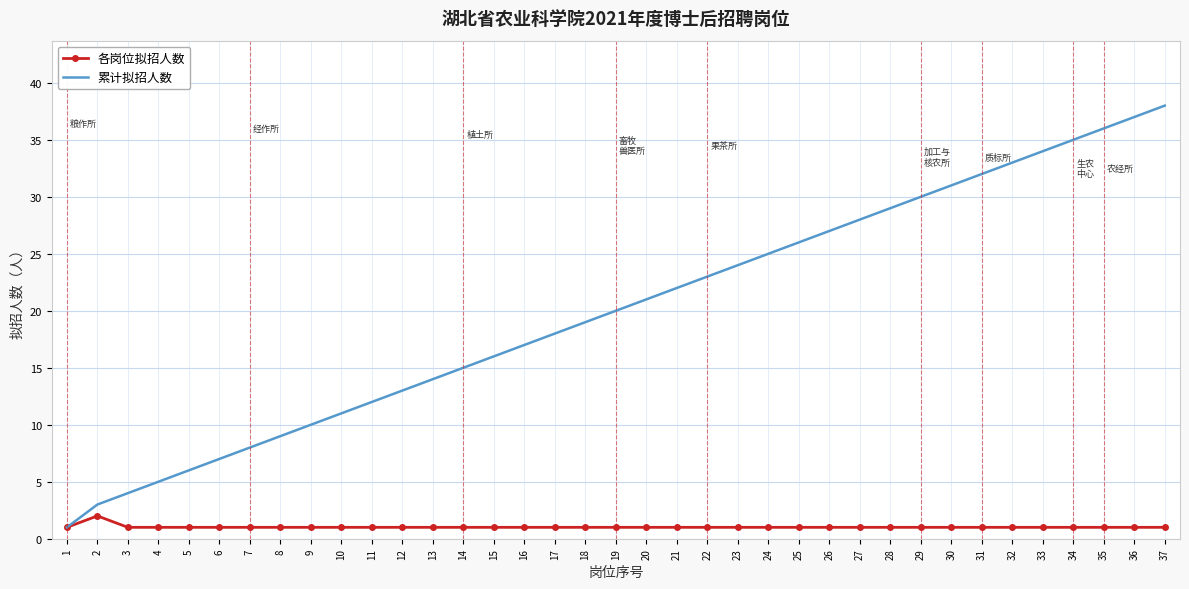

True or false: 累计拟招人数 has a value of 3 at 2.

True